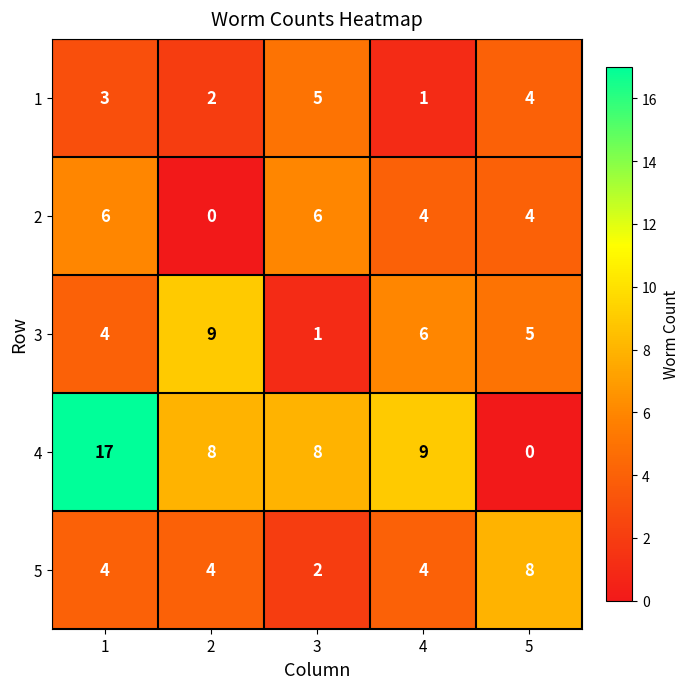

Rank the series by their maximum value, from highest to lowest.

4, 3, 5, 2, 1